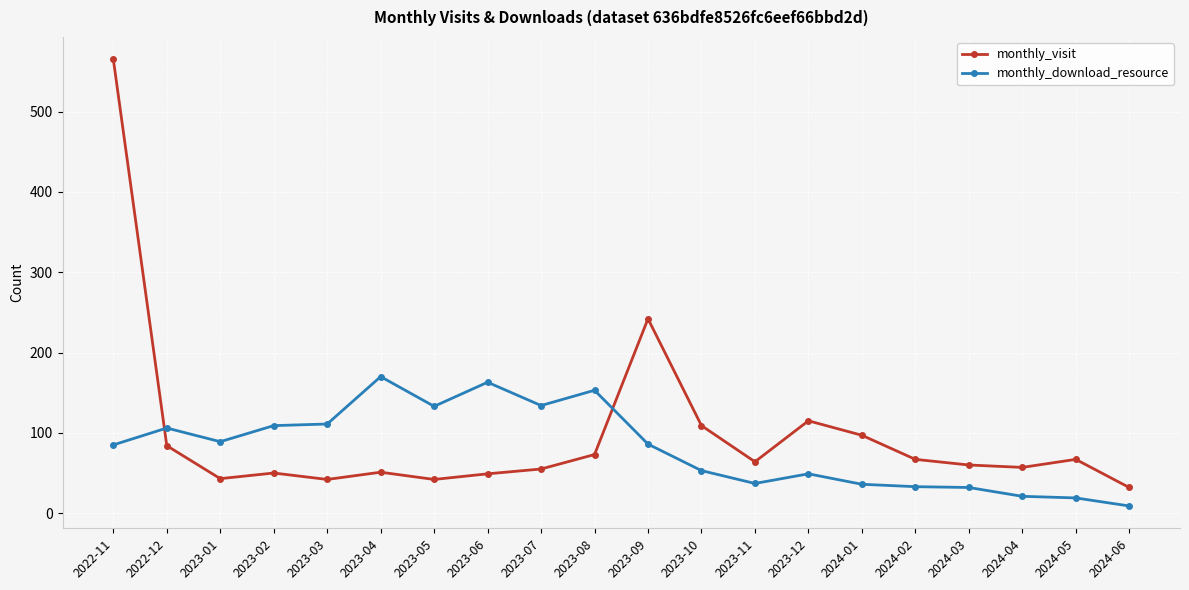

Where is the first local minimum for monthly_download_resource?

2023-01